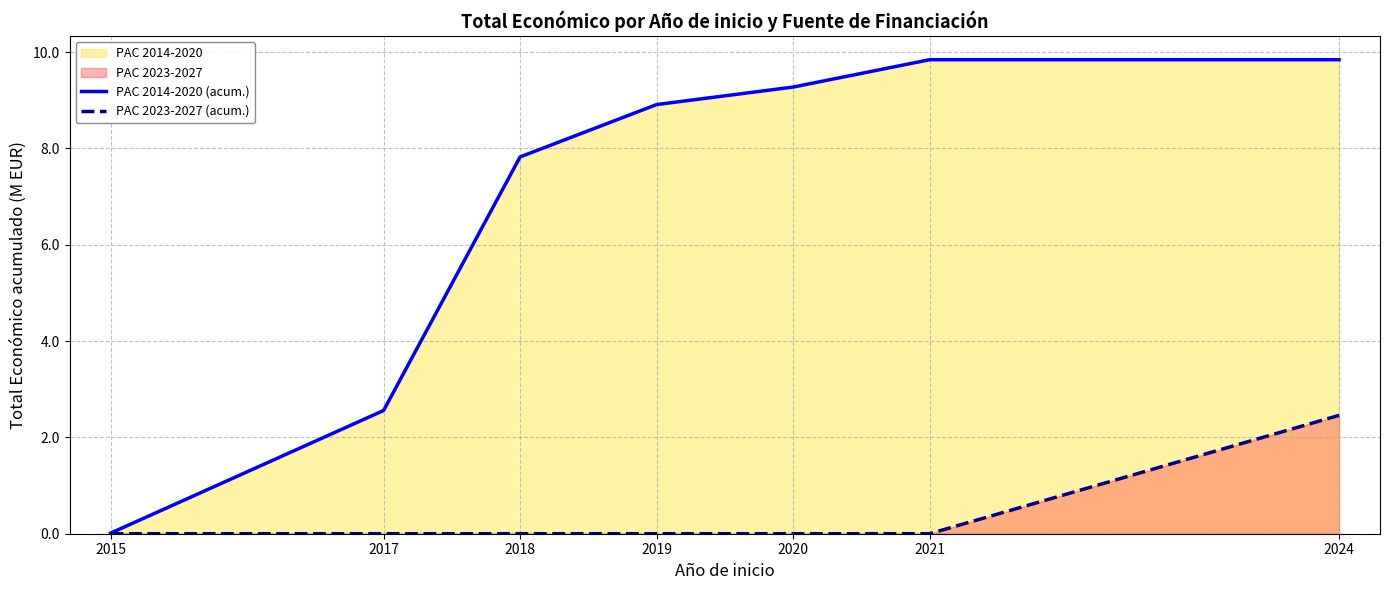

Reading left to right, what are all the values shown in this chart?

PAC 2014-2020 (acum.): 0.0	2.6	7.8	8.9	9.3	9.8	9.8
PAC 2023-2027 (acum.): 0.0	0.0	0.0	0.0	0.0	0.0	2.5